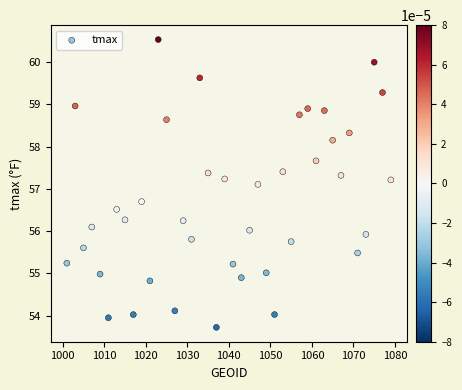

What is the range of Y values (max minus min)?

6.8